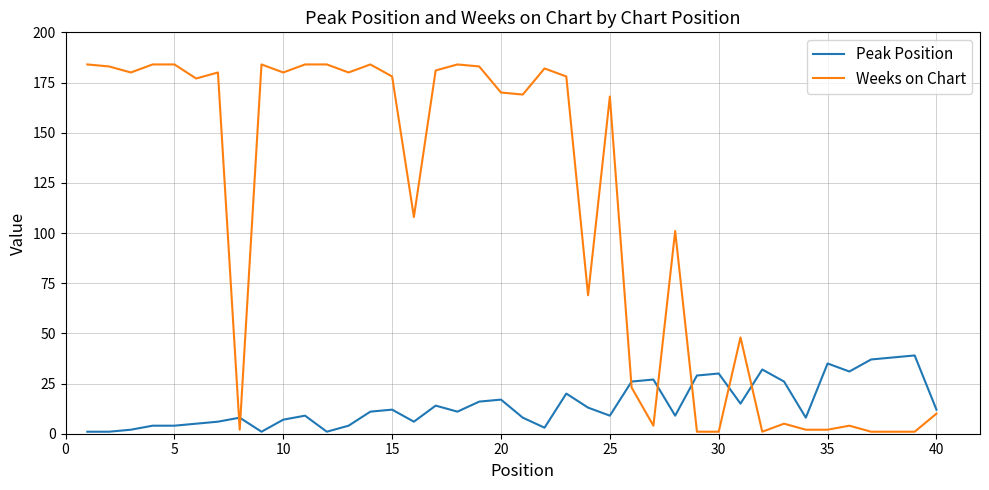

Which series has the largest total across all categories?

Weeks on Chart